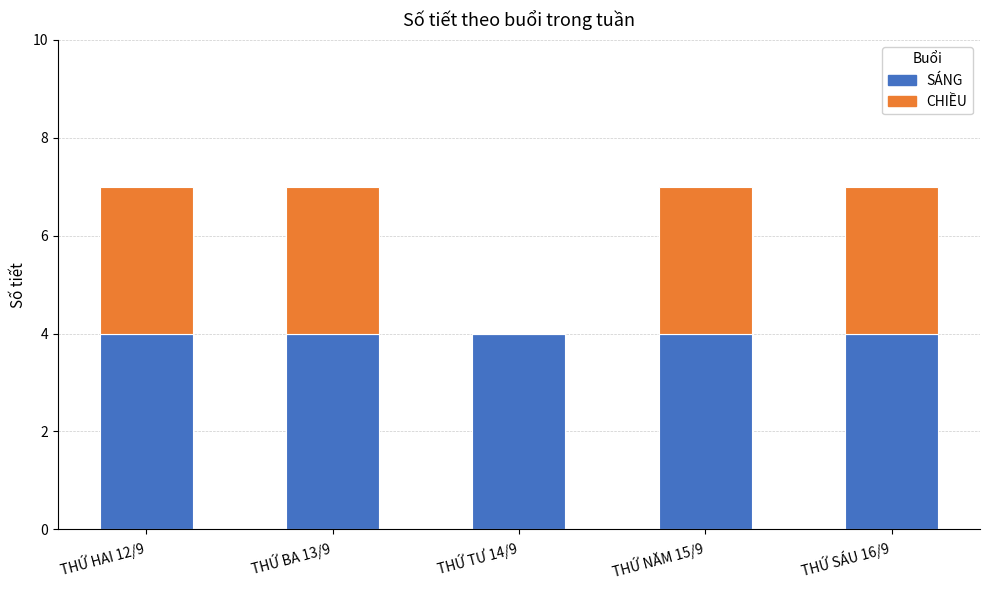

The value of SÁNG at THỨ BA 13/9 is 2. True or false?

False